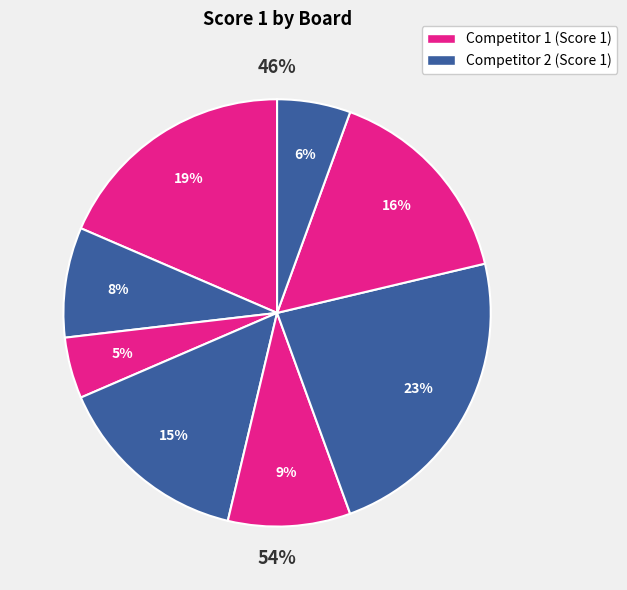

Is there any slice that represents more than half of the pie?

No